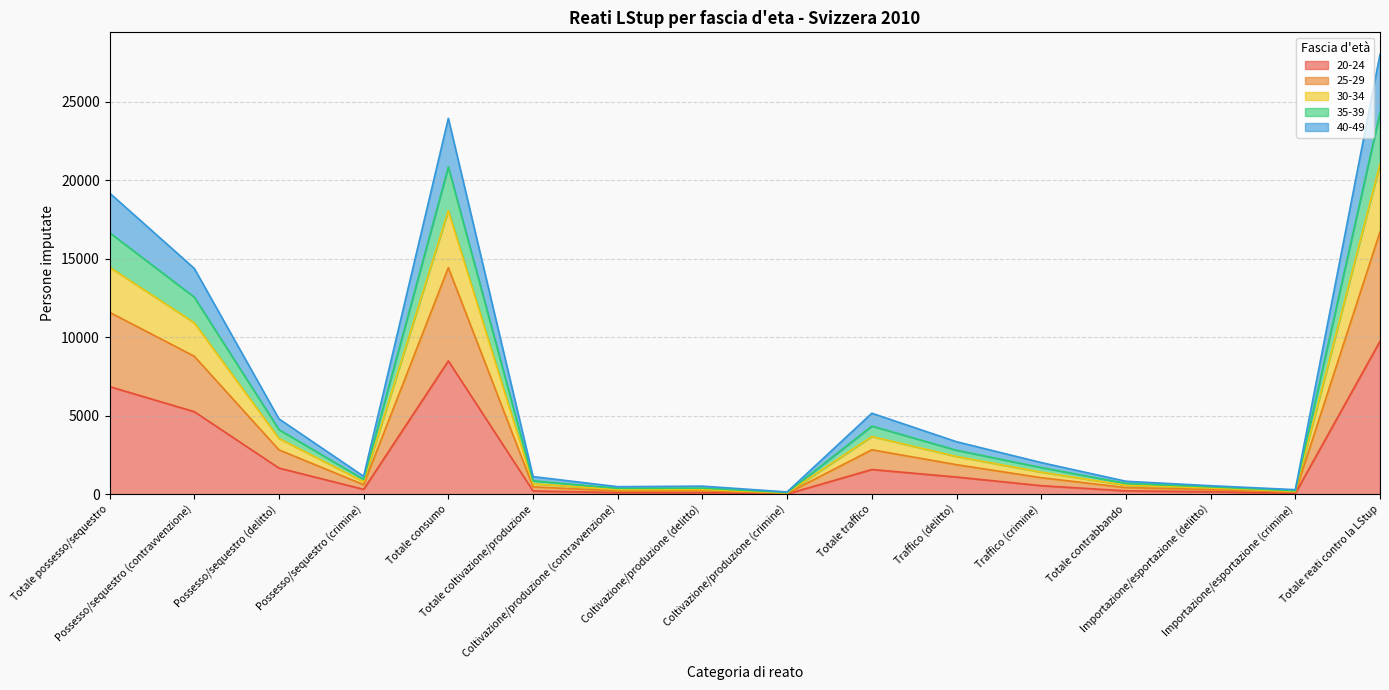

At which label does 35-39 reach its minimum?

Coltivazione/produzione (crimine)